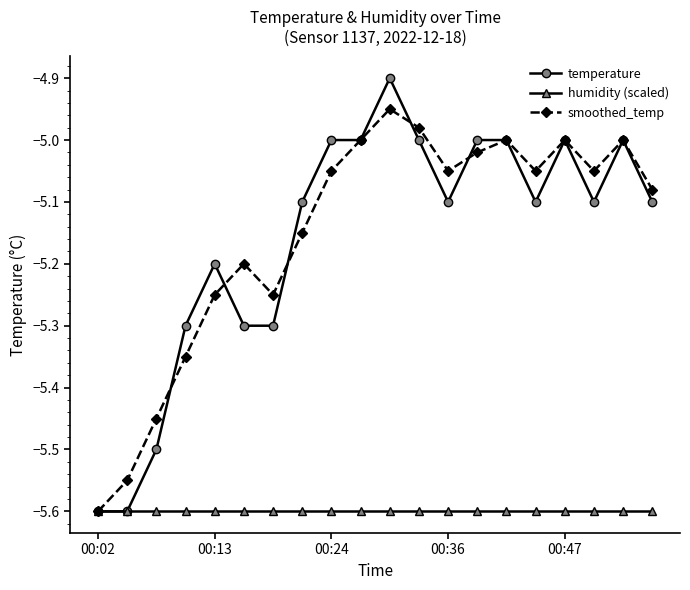

List the series in order of their peak value, highest first.

temperature, smoothed_temp, humidity (scaled)